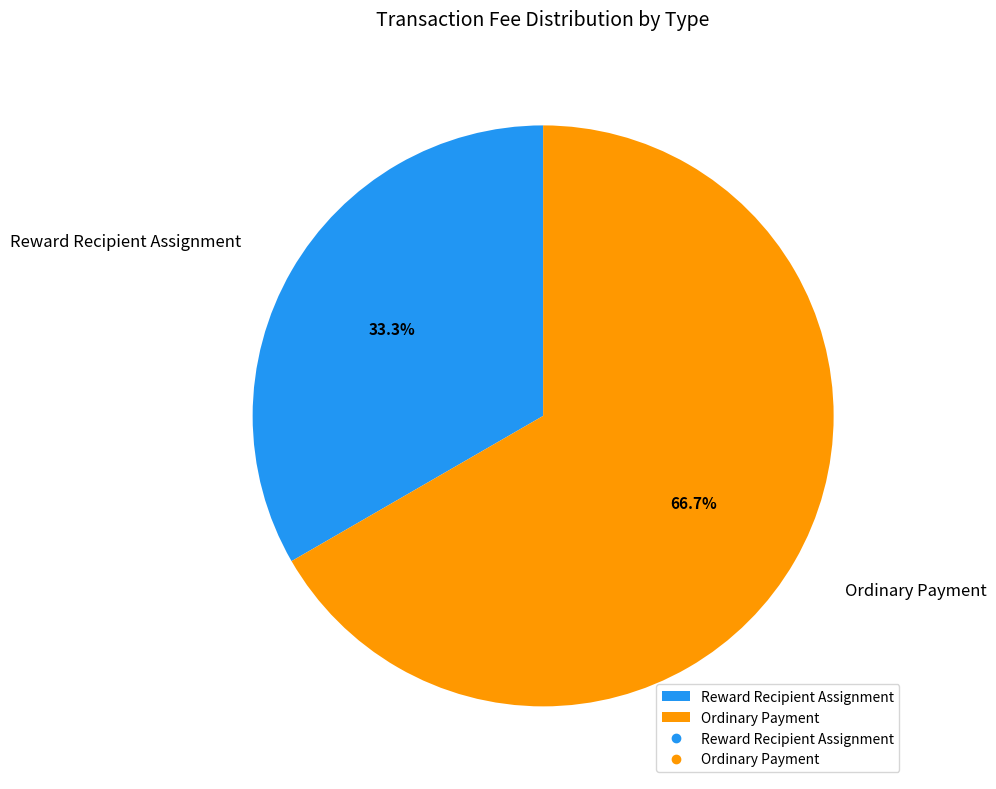

The Ordinary Payment slice represents 67% of the pie. True or false?

True